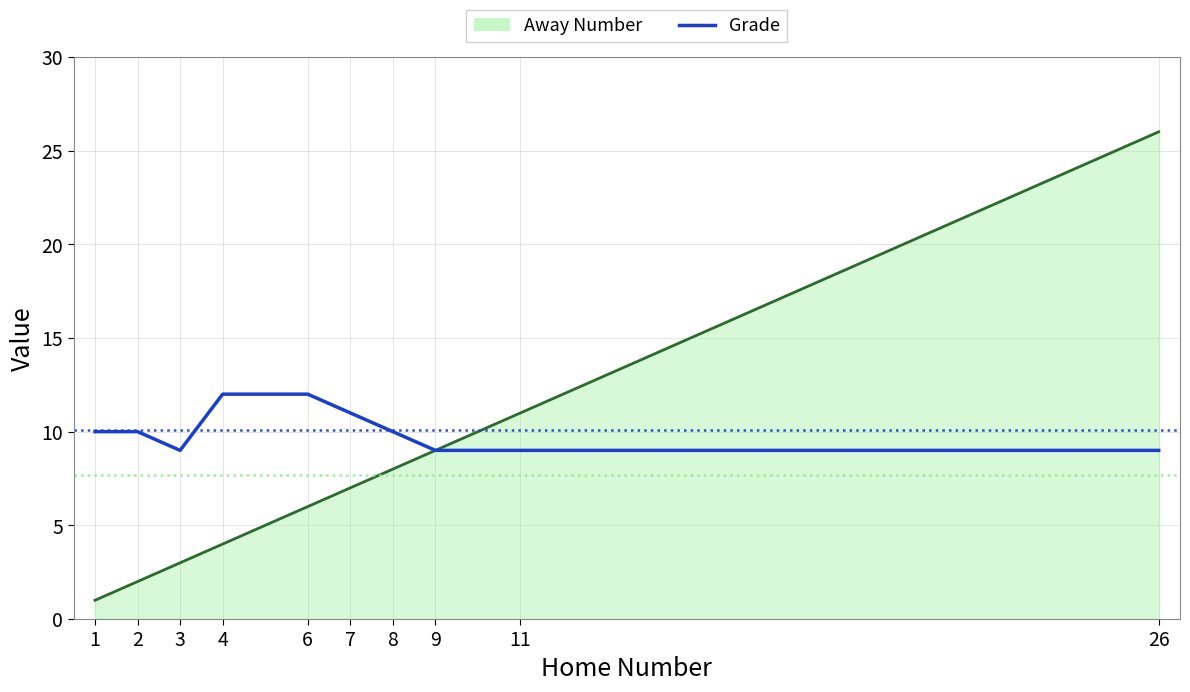

Which series has the largest total across all categories?

Grade